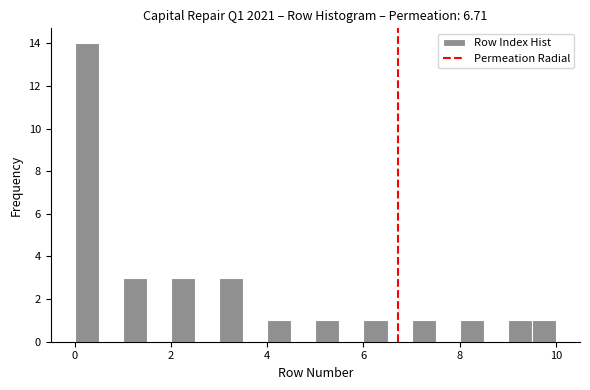

Around what value on the x-axis is the tallest bar? Give the approximate position of its centre, as read against the axis.

0.2